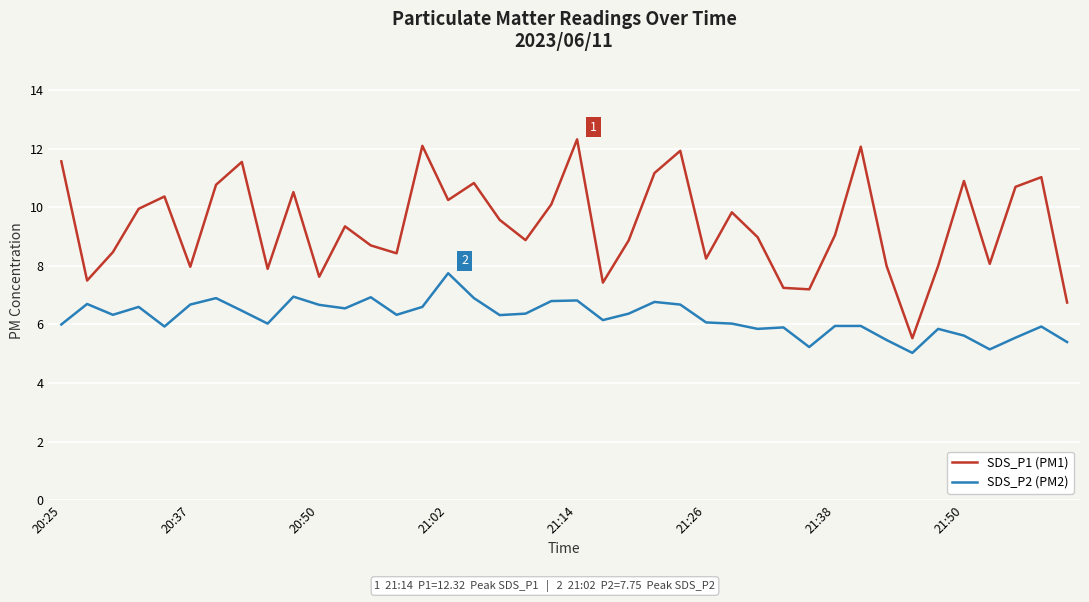

List the series in order of their overall mean, highest first.

SDS_P1 (PM1), SDS_P2 (PM2)